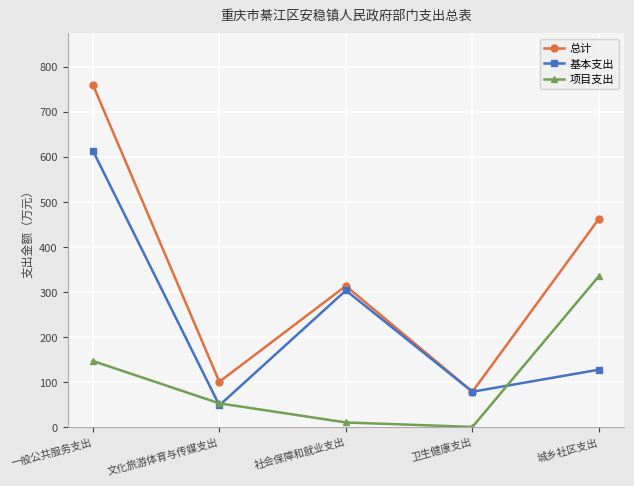

Between 一般公共服务支出 and 城乡社区支出, which series saw the biggest shift?

基本支出